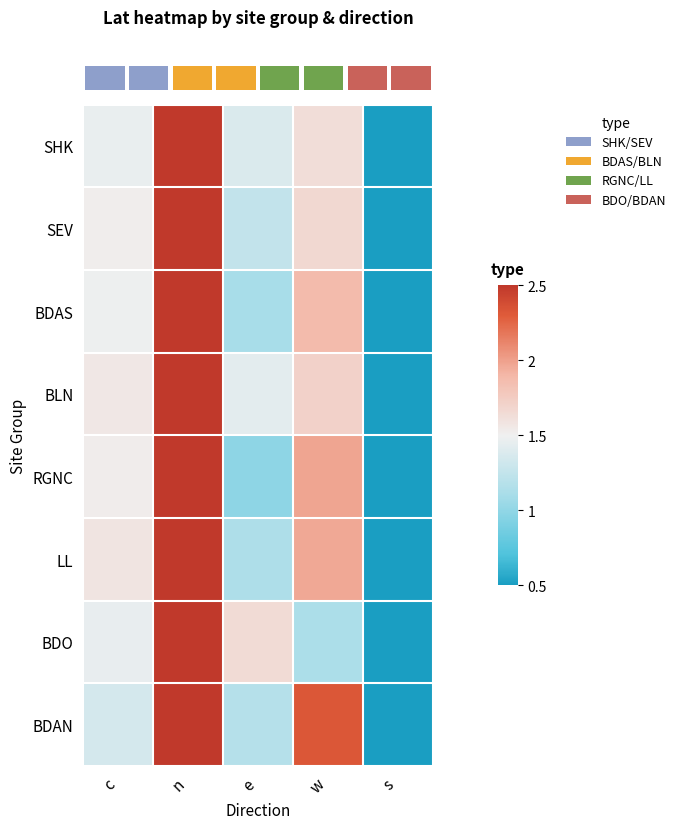

At how many categories does at least one series exceed 2?

2